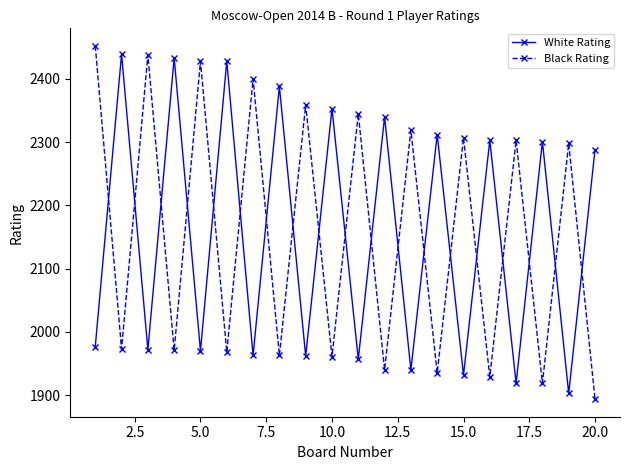

What is the lowest value of the Black Rating series?

1894